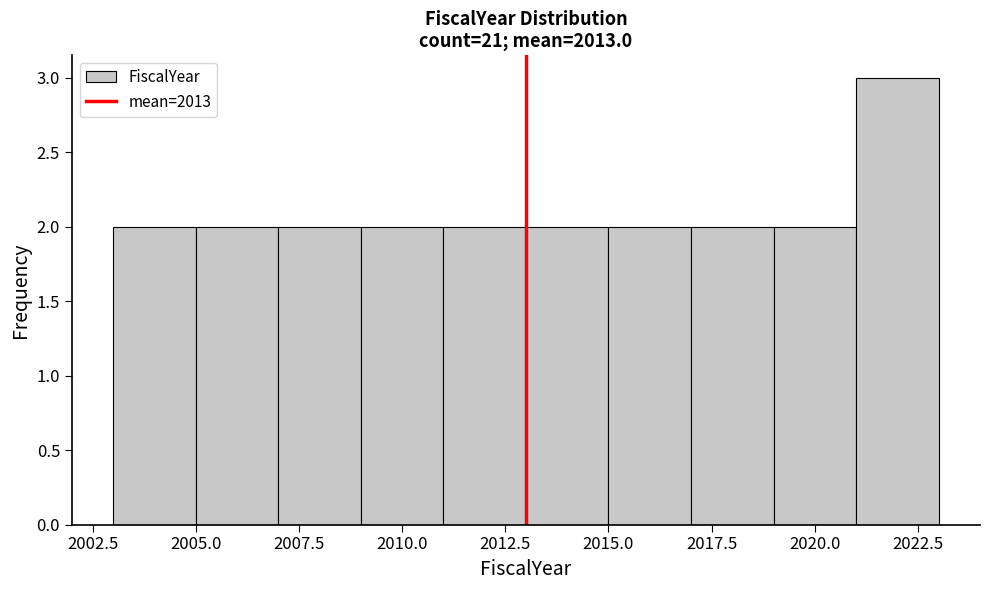

Reading left to right, transcribe this chart: for each bar, give the range it covers on the x-axis and its height. The values are not printed on the chart, so give them approximately, as read against the axis.

2003 to 2005: 2
2005 to 2007: 2
2007 to 2009: 2
2009 to 2011: 2
2011 to 2013: 2
2013 to 2015: 2
2015 to 2017: 2
2017 to 2019: 2
2019 to 2021: 2
2021 to 2023: 3